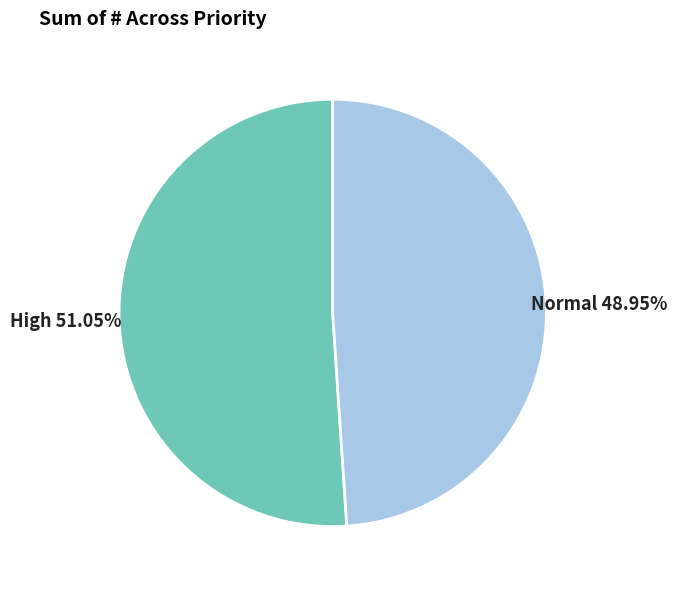

Between Normal and High, which is larger?

High